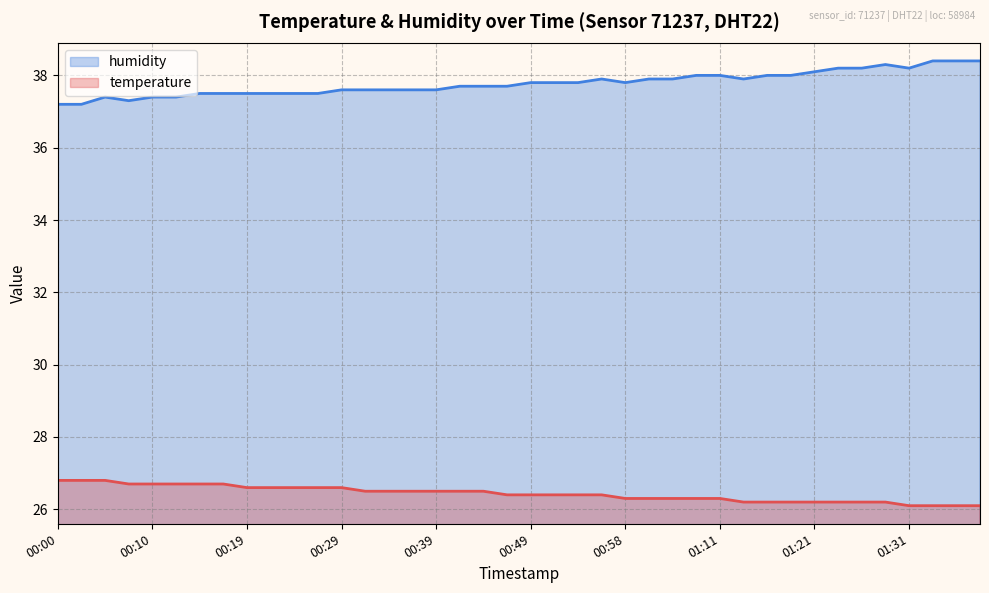

What is the label of the 25th point from the right?

00:37